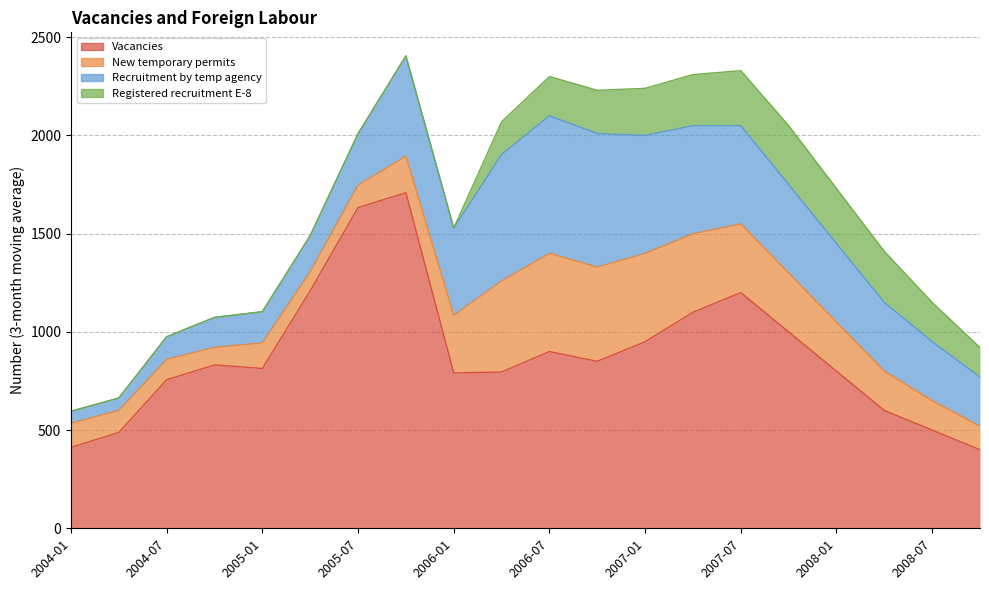

Which has a higher value, 2008-04 or 2007-10?

2007-10